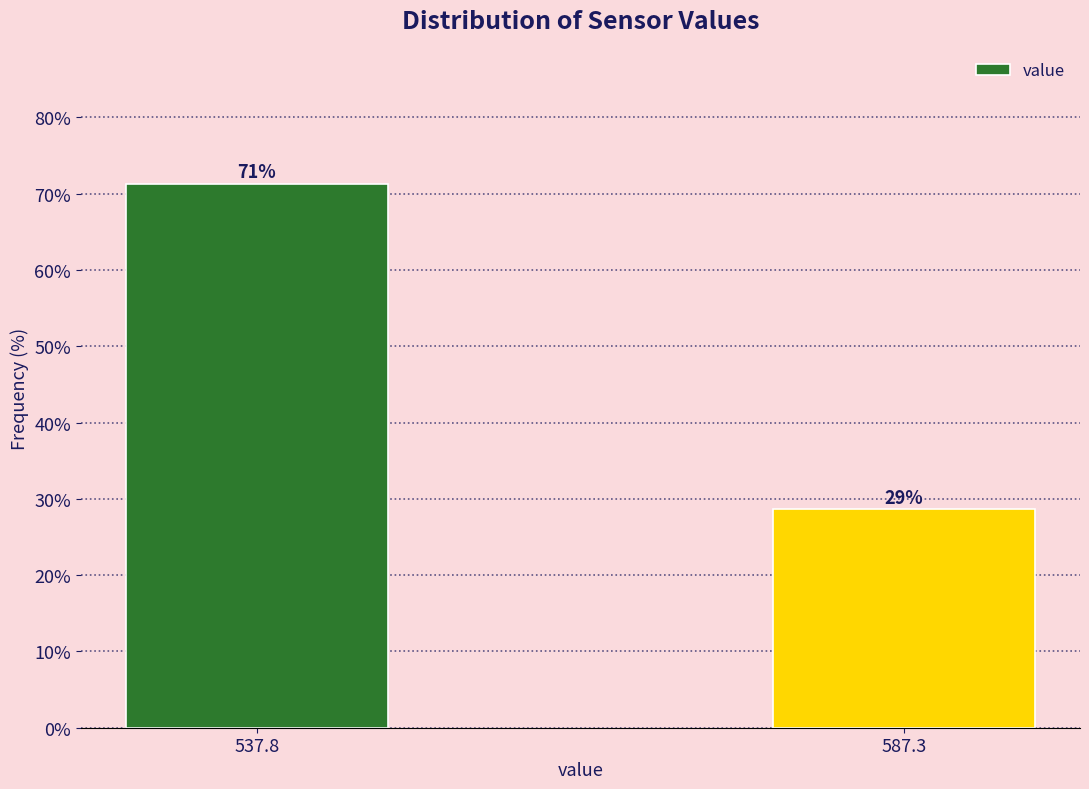

What is the label of the 1st bar from the left?

537.8